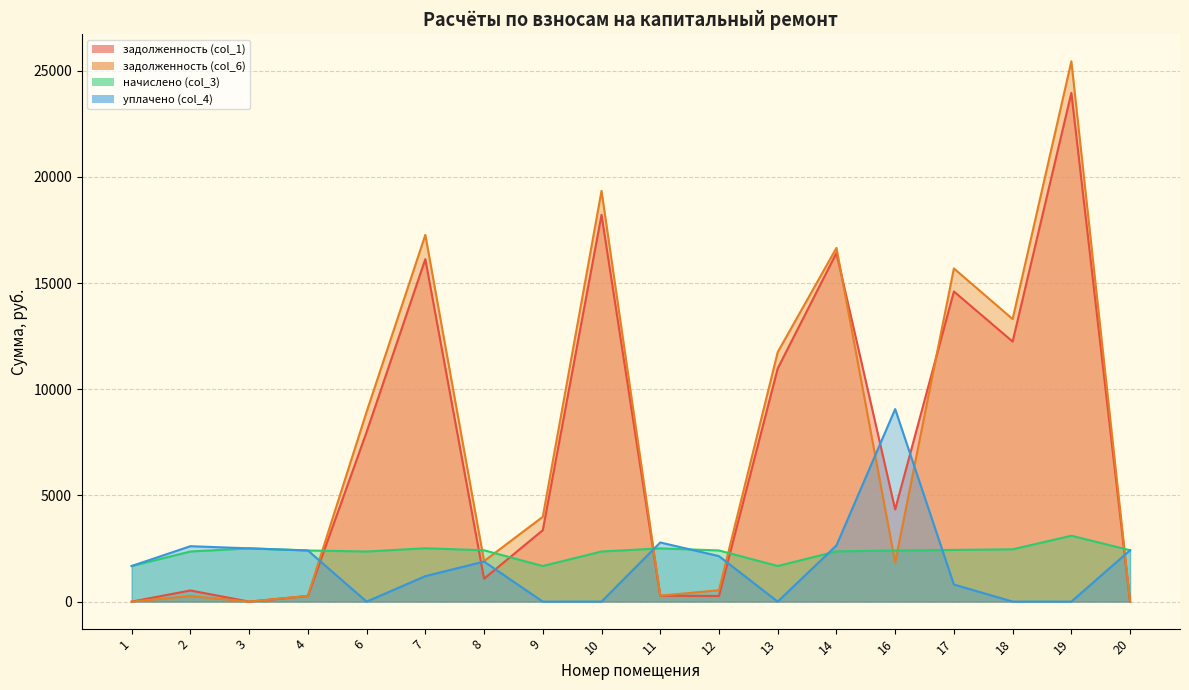

List the series in order of their peak value, highest first.

задолженность (col_6), задолженность (col_1), уплачено (col_4), начислено (col_3)